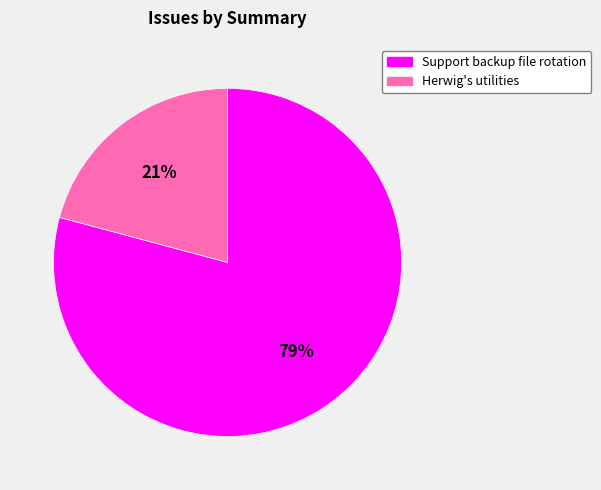

To the nearest percent, what is the difference between the largest and smallest slice percentages?

58%